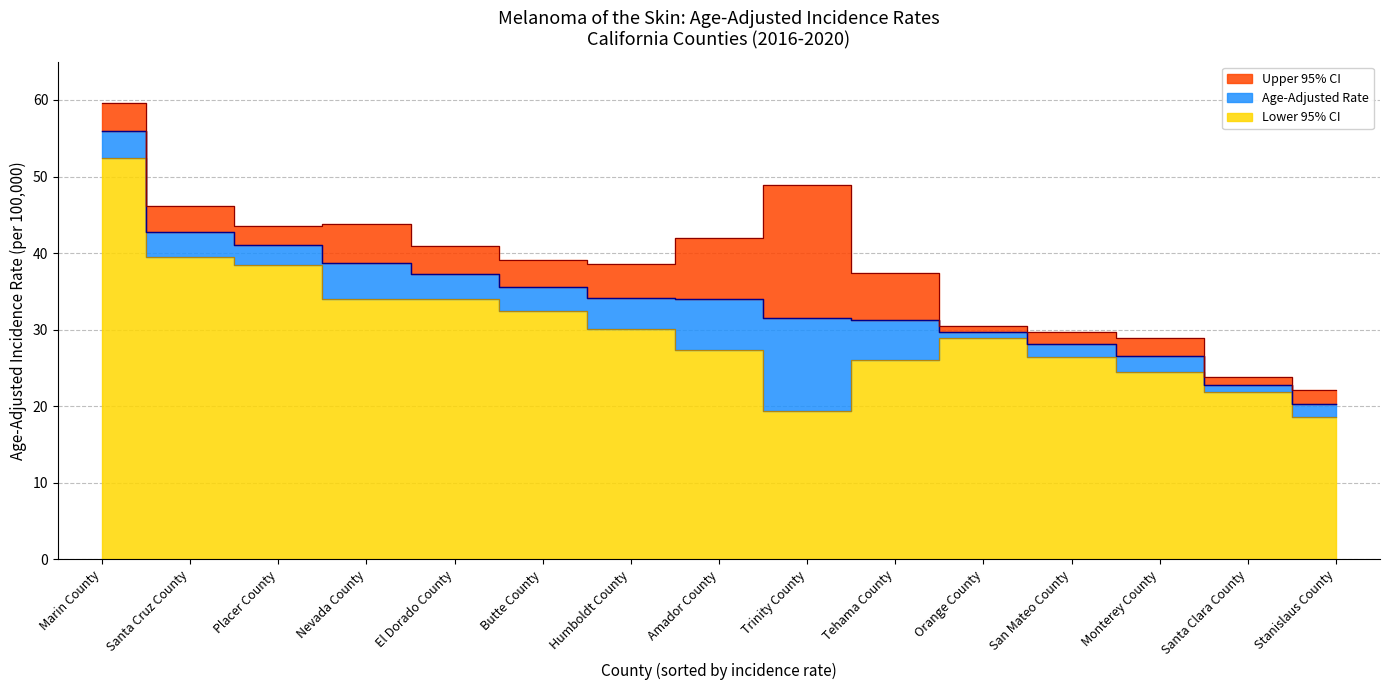

Is the value of Age-Adjusted Rate at San Mateo County greater than the value of Upper 95% CI at Nevada County?

No